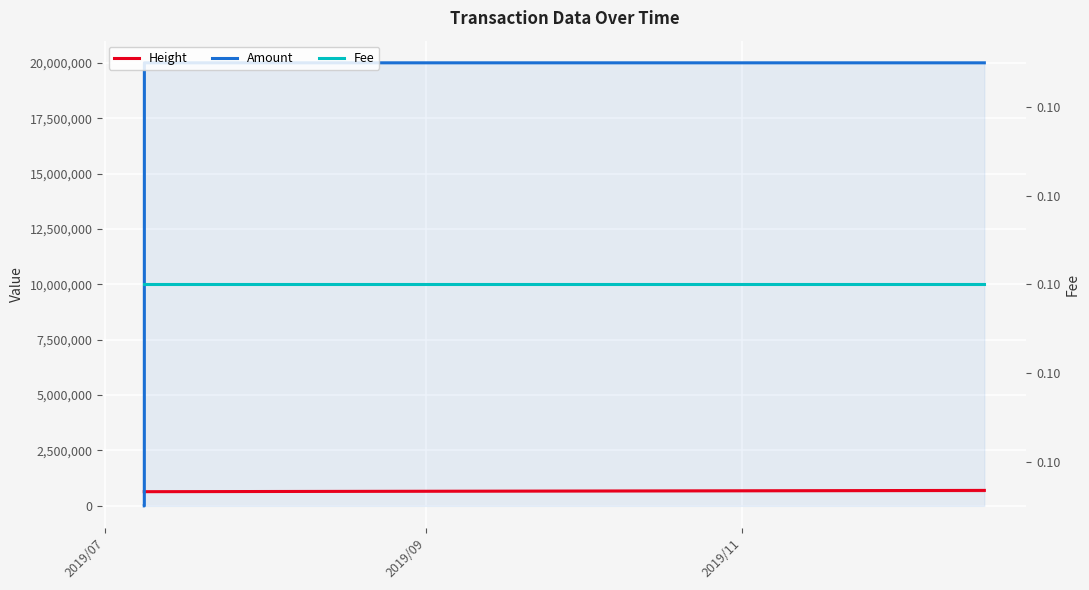

Reading left to right, what are all the values shown in this chart?

Height: 640326.0	640329.0	640332.0	698315.0
Amount: 1.0	0.0	19999999.3	20000000.1
Fee: 0.1	0.1	0.1	0.1